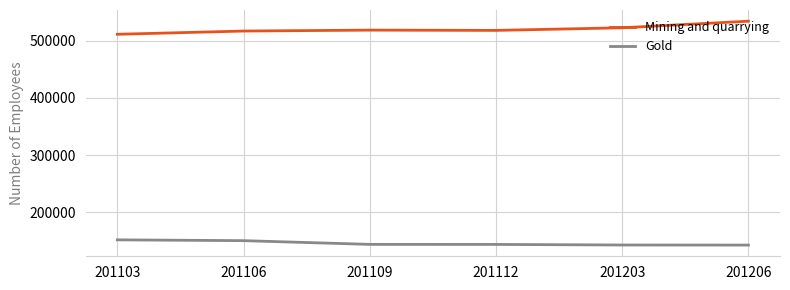

What is the sum of all Gold values?

873826